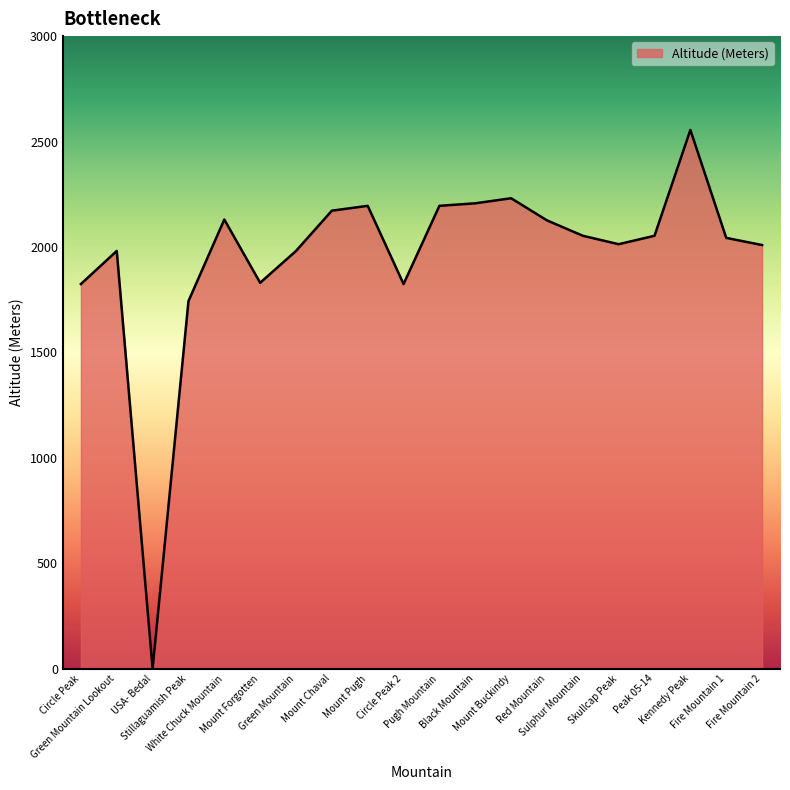

What is the change in value from Skullcap Peak to Fire Mountain 1?

+30